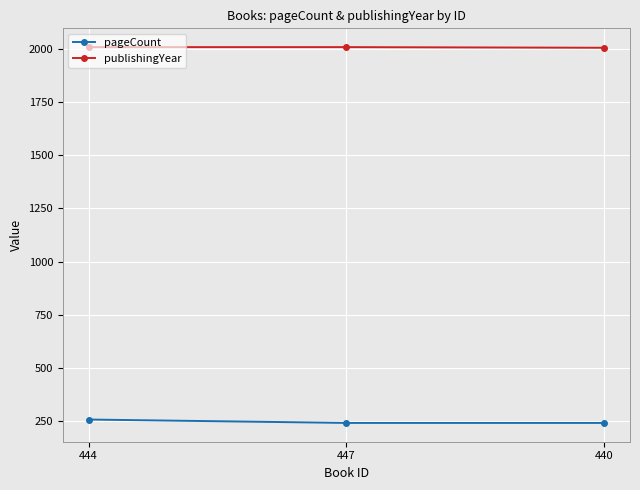

Does the chart have visible grid lines?

Yes